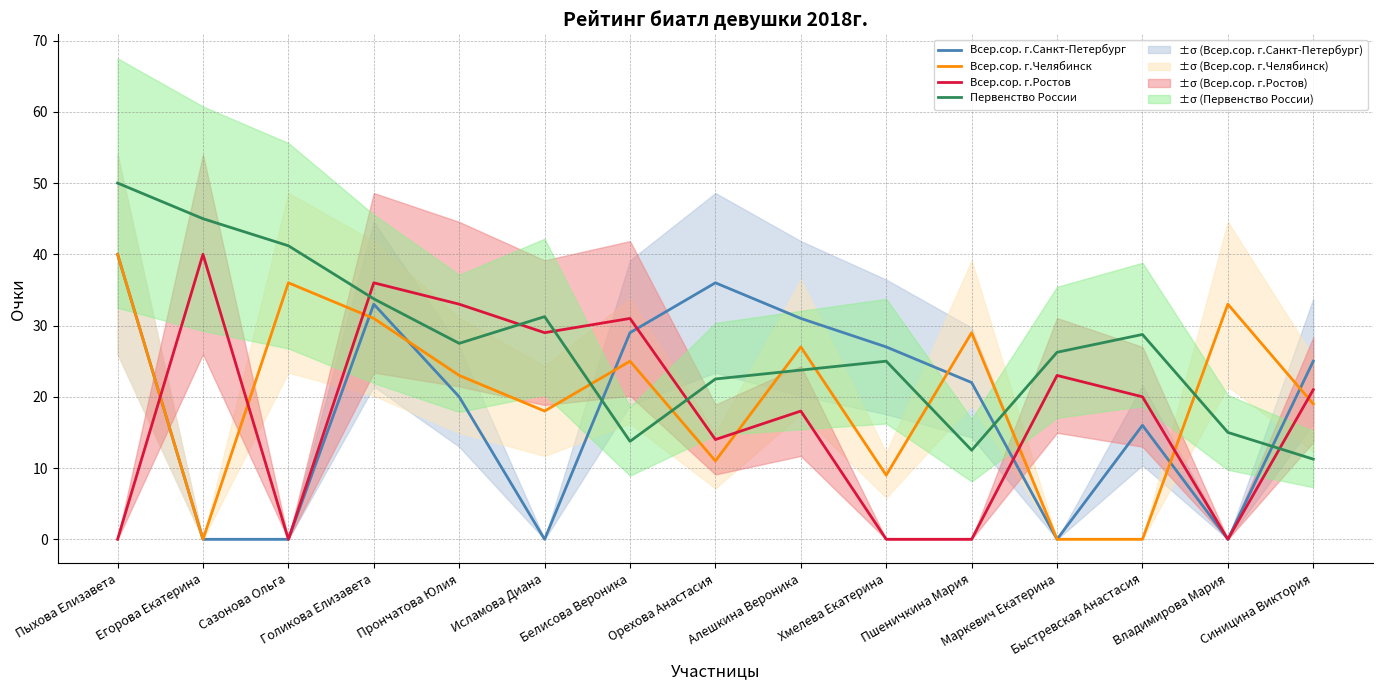

Is it true that Всер.сор. г.Ростов equals 12.1 at Белисова Вероника?

False